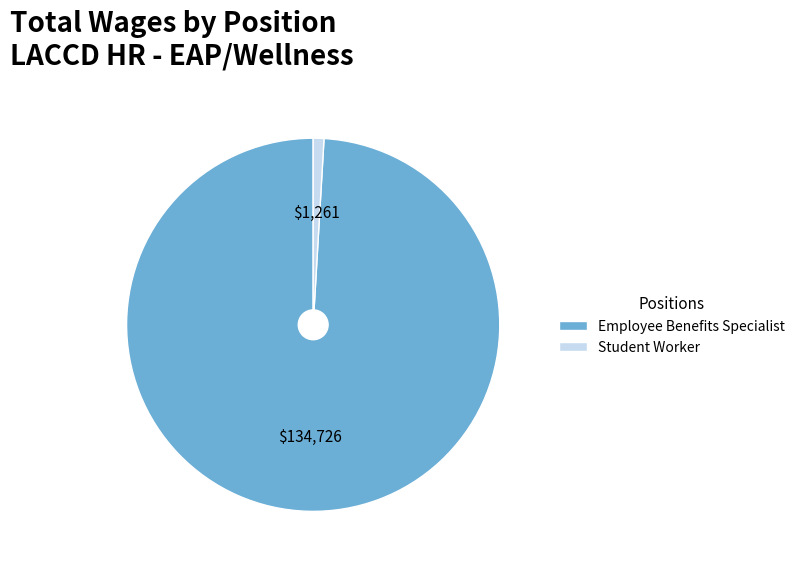

Is it true that Student Worker is 11% of the pie?

False